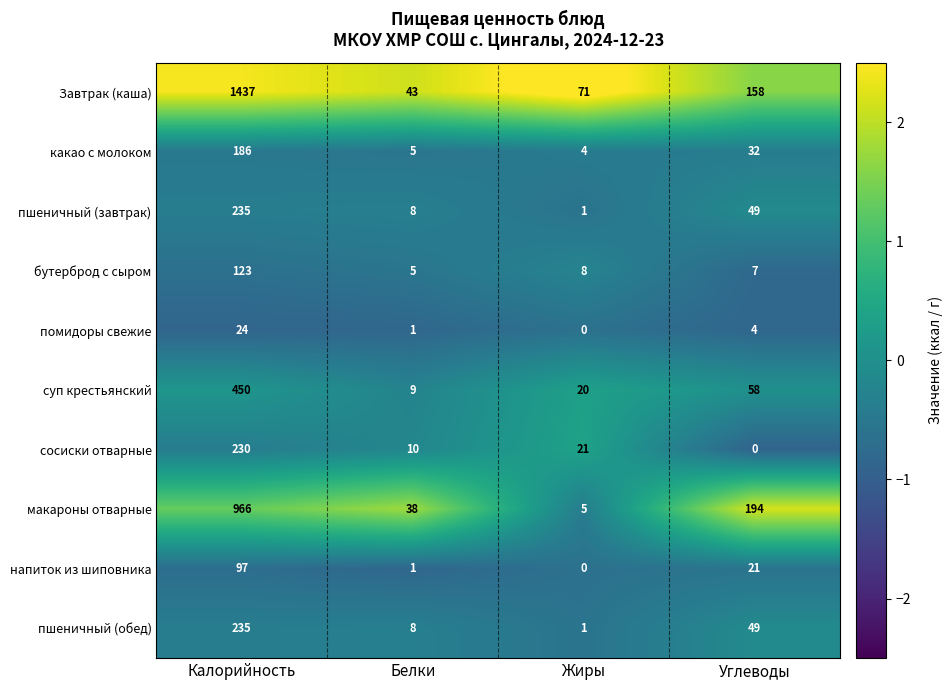

How many distinct data groups are displayed?

10